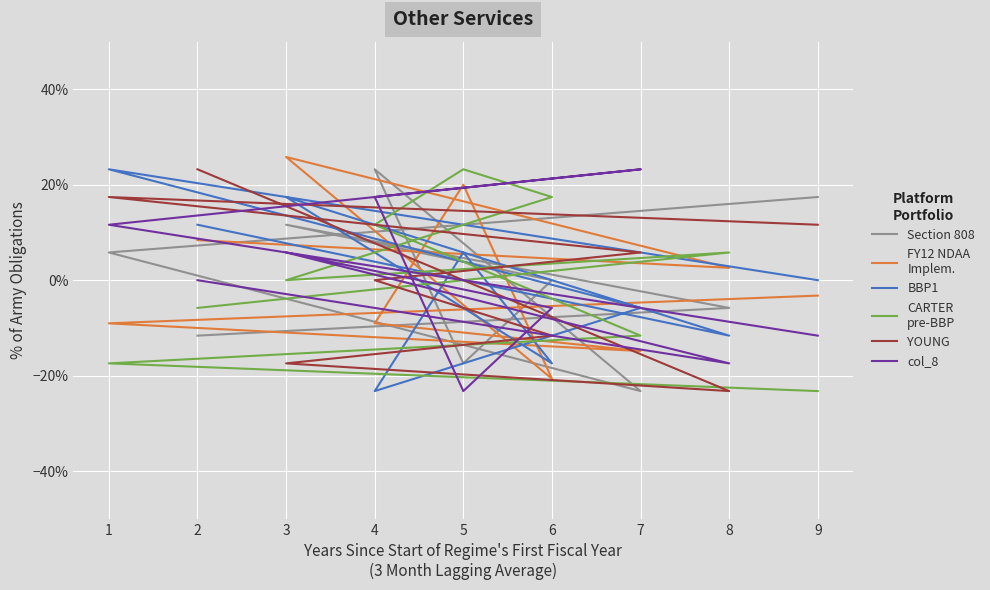

In YOUNG, how many points are lower than both neighbors (excluding endpoints)?

1